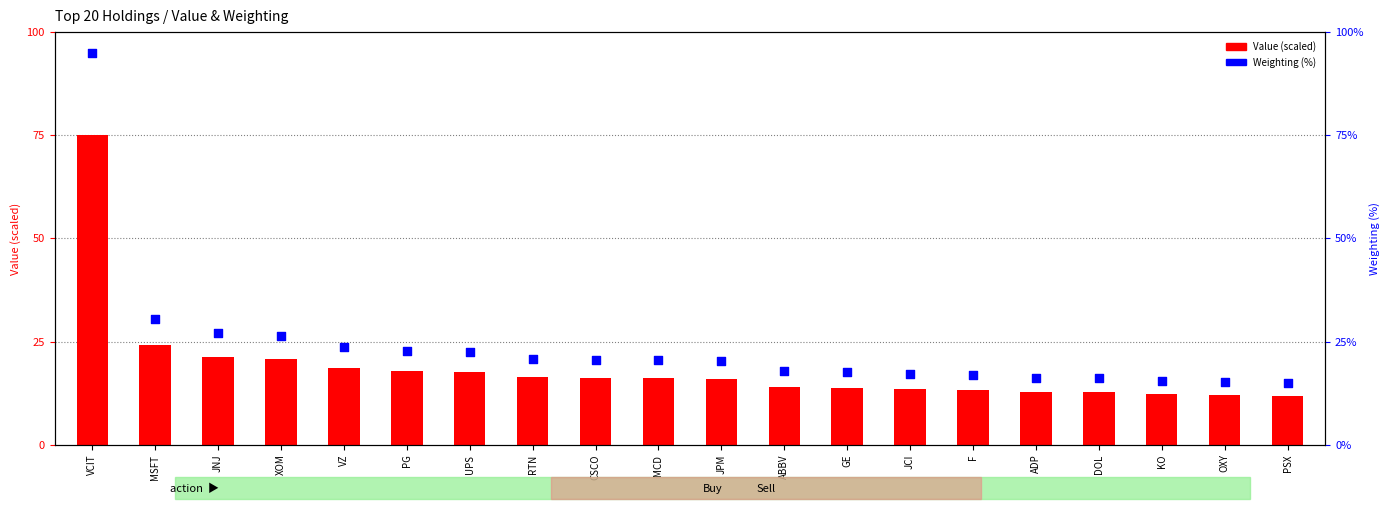

At how many categories does at least one series exceed 62?

1